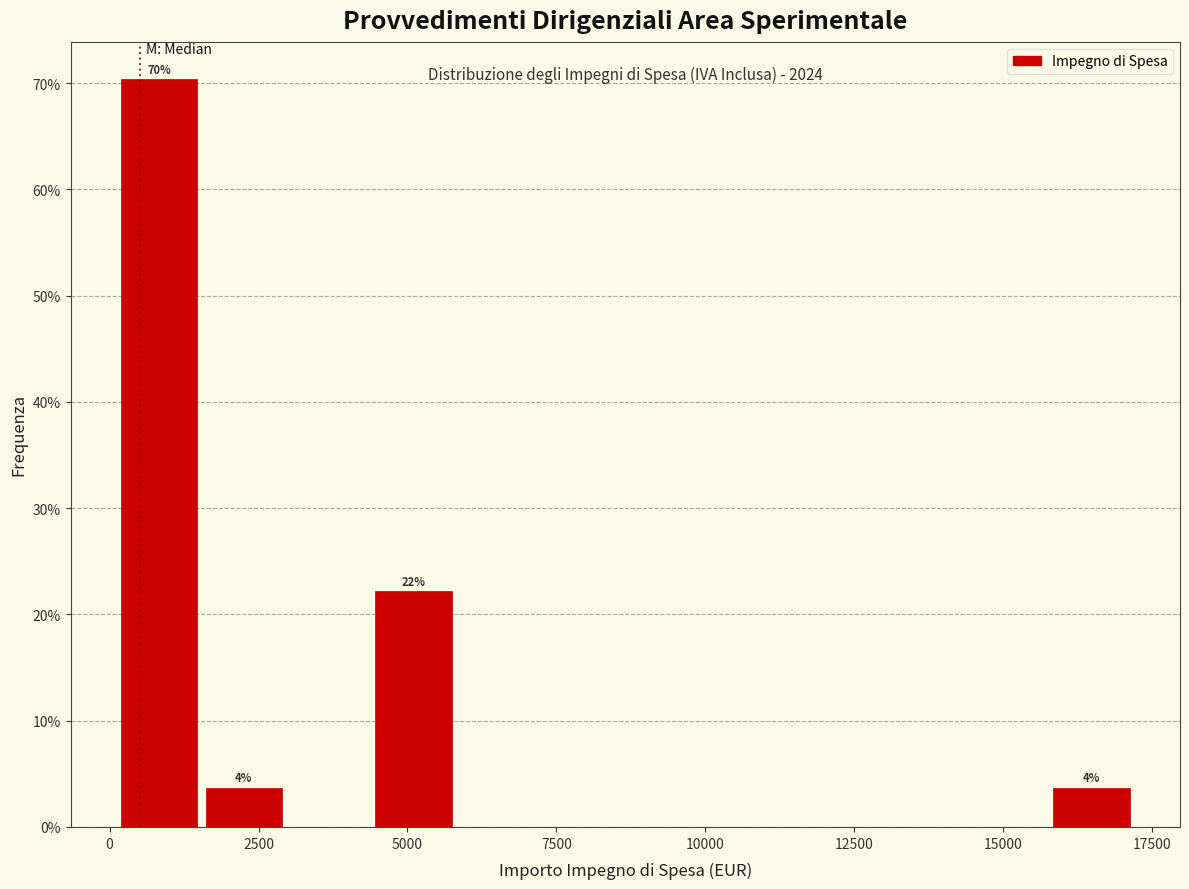

Read against the x-axis, roughly where is the centre of the tallest bar?

1000